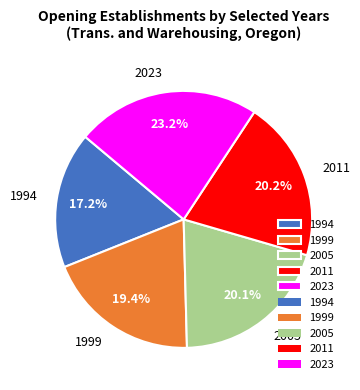

Which has a higher value, 2005 or 1999?

2005